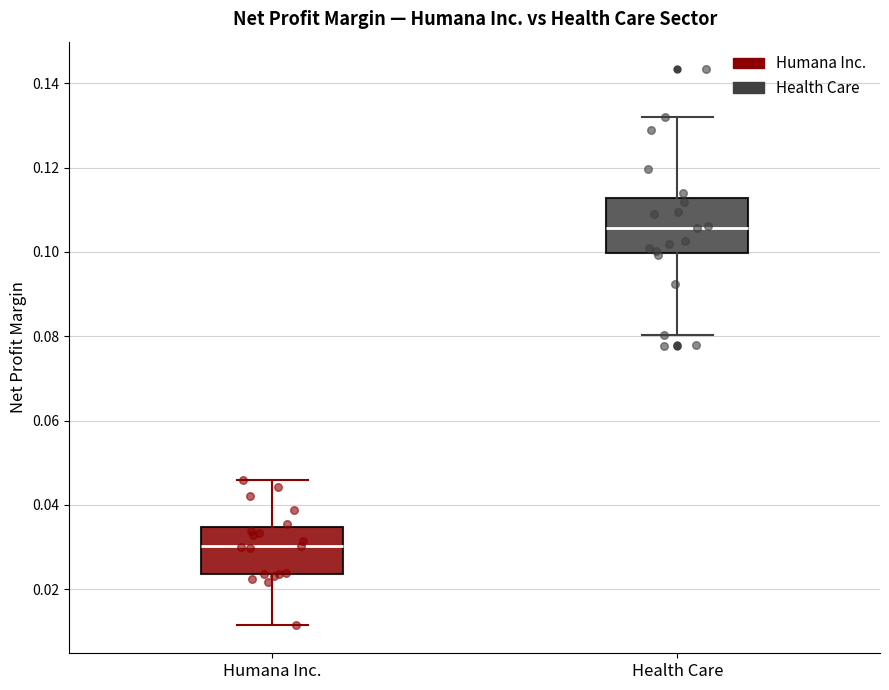

Reading left to right, transcribe this box plot: for each box, give where its median line is, the range the box spans, and where its two whiskers end, as read against the y-axis. The values are not printed on the chart, so give them approximately, as read against the axis.

Humana Inc.: median 0.030, box 0.024 to 0.034, whiskers 0.012 to 0.046
Health Care: median 0.106, box 0.100 to 0.112, whiskers 0.080 to 0.132